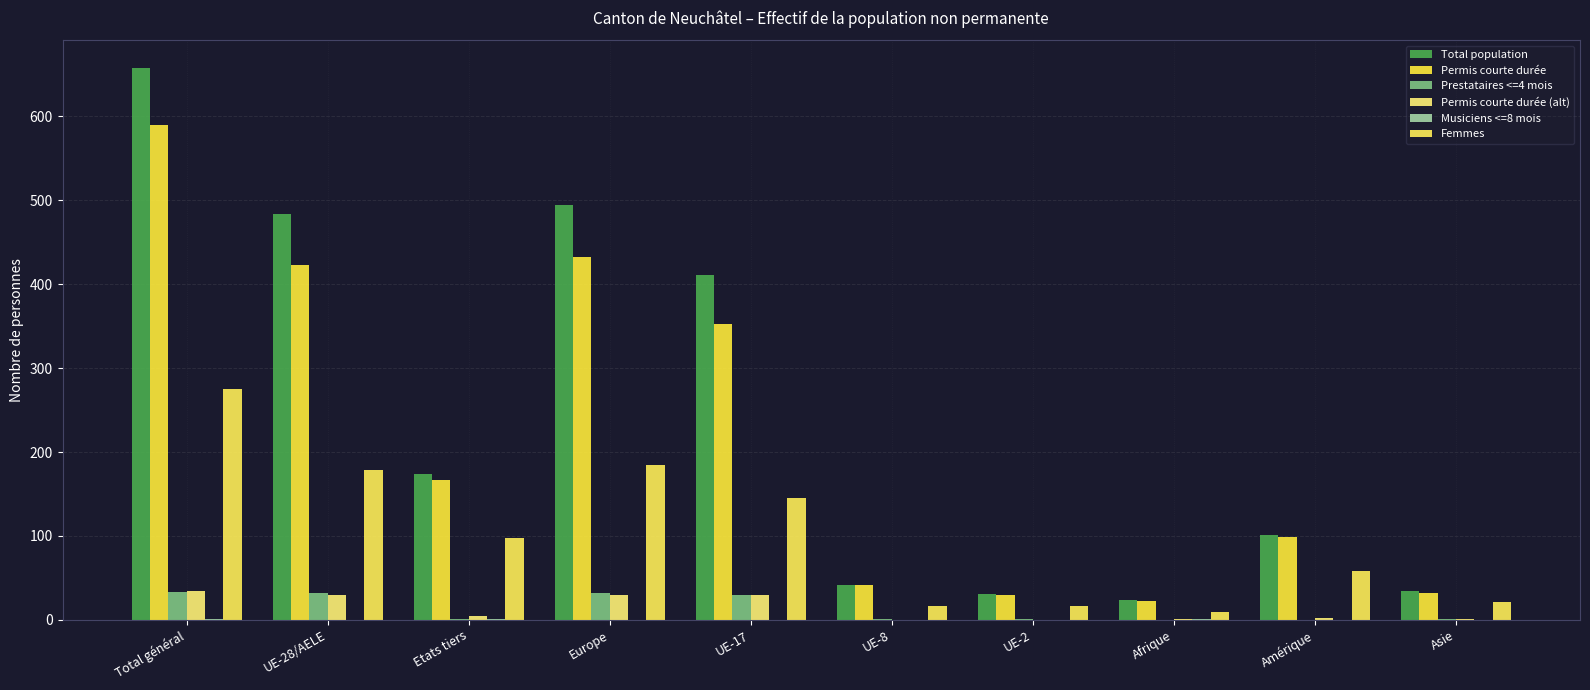

Are the bars grouped side by side (vs. stacked)?

Yes